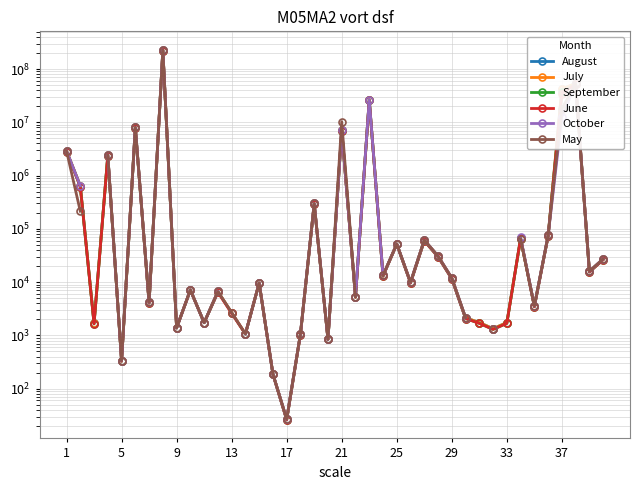

At how many categories does at least one series exceed 125843489?

1